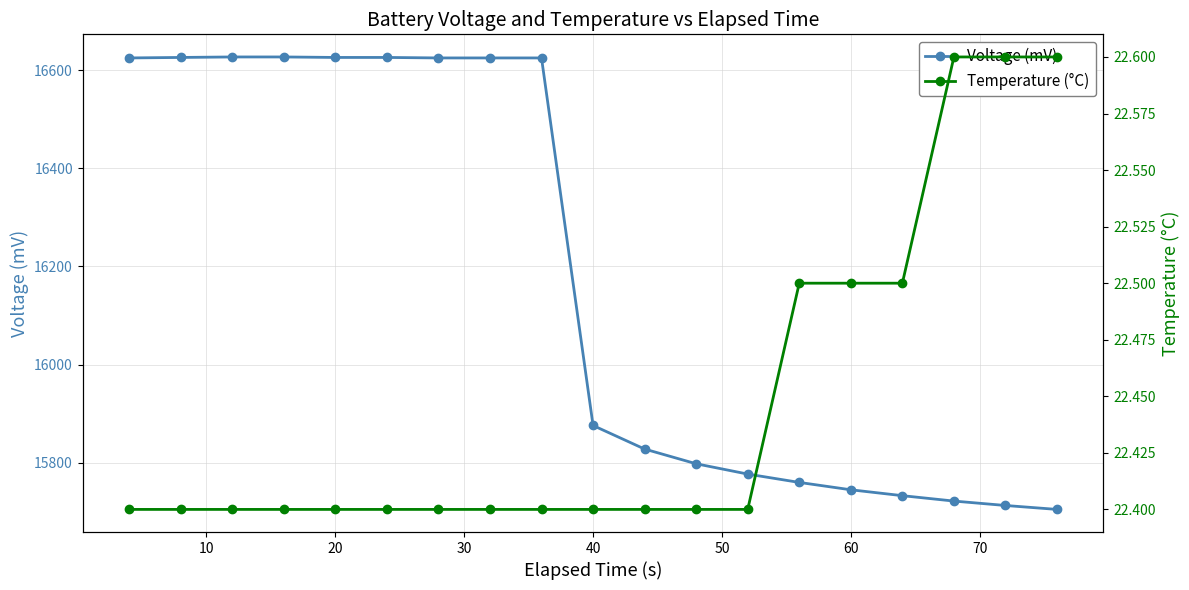

Where is Voltage (mV) nearest to the value 16166?

40